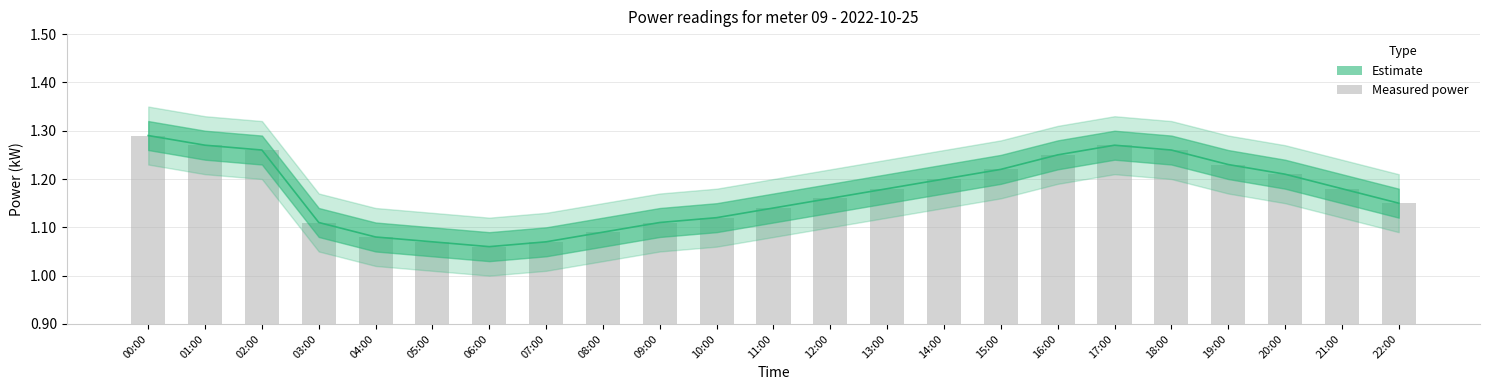

Reading left to right, list all the values displayed in this chart.

1.3	1.3	1.3	1.1	1.1	1.1	1.1	1.1	1.1	1.1	1.1	1.1	1.2	1.2	1.2	1.2	1.2	1.3	1.3	1.2	1.2	1.2	1.1